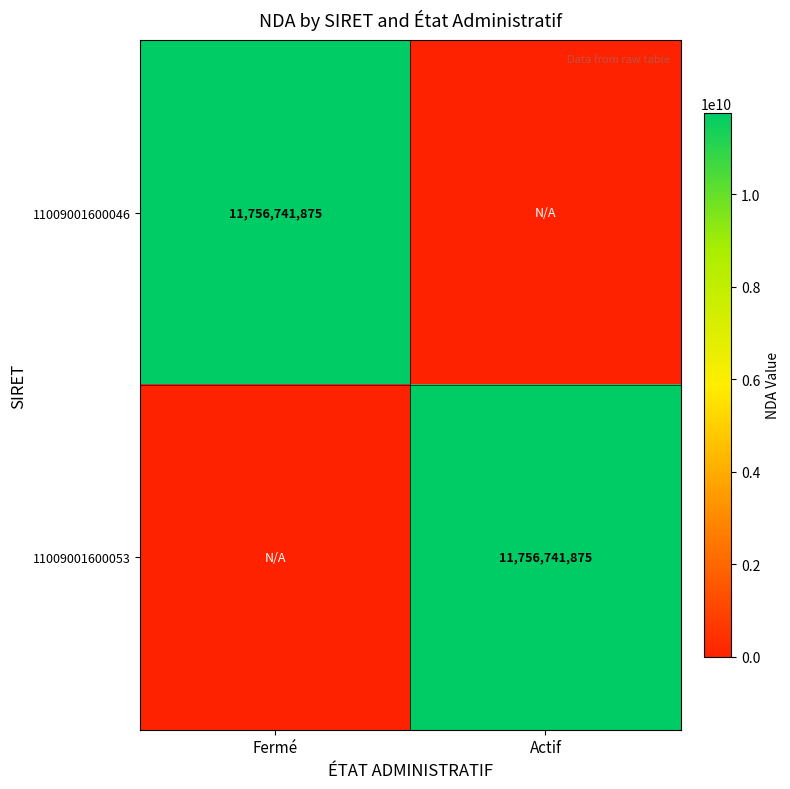

The value of 11009001600053 at Actif is 4542676646. True or false?

False